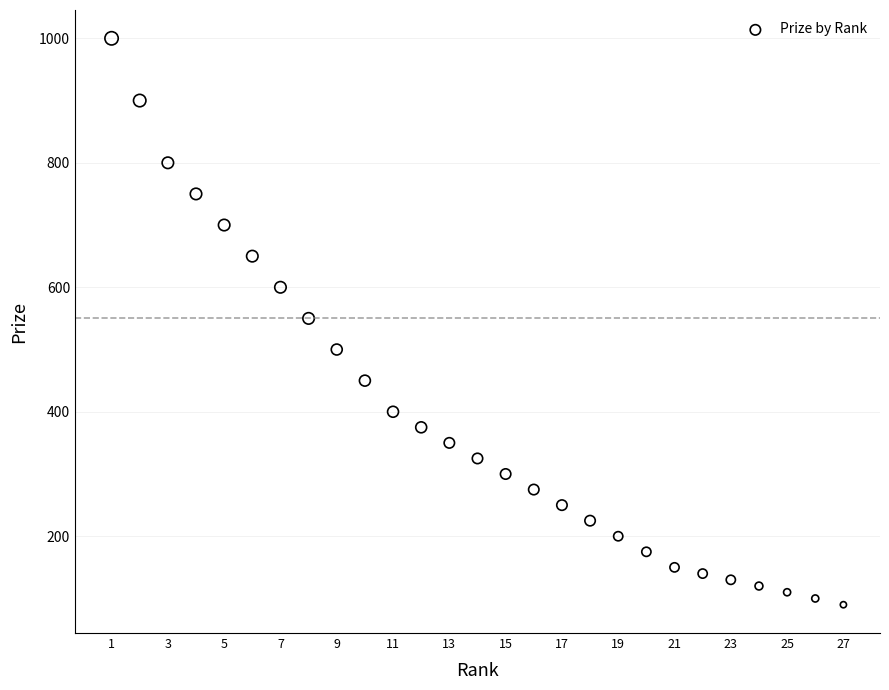

What is the range of Y values (max minus min)?

910